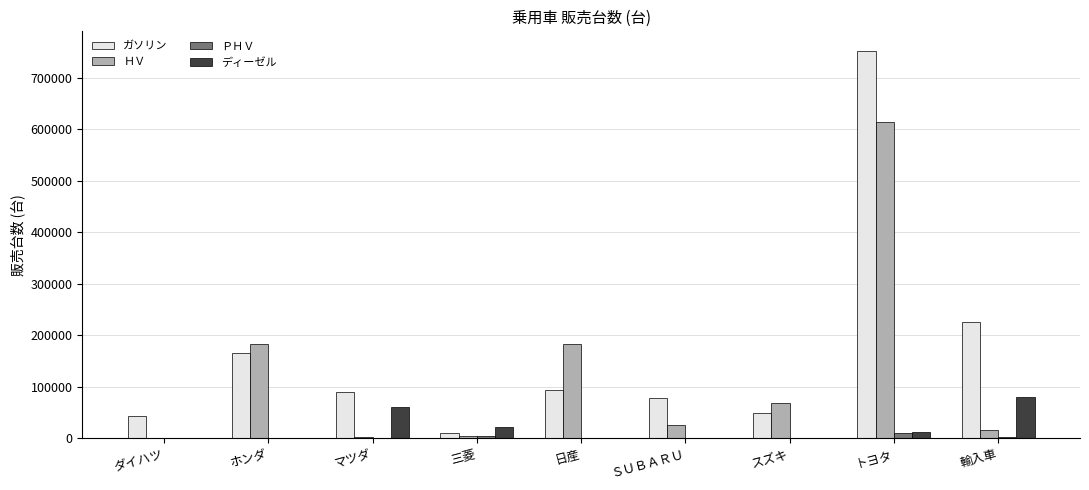

What is the sum of all ディーゼル values?

175694